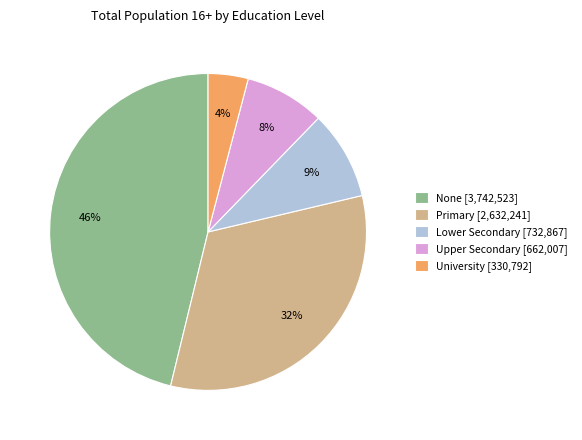

Which has a higher value, University [330,792] or None [3,742,523]?

None [3,742,523]